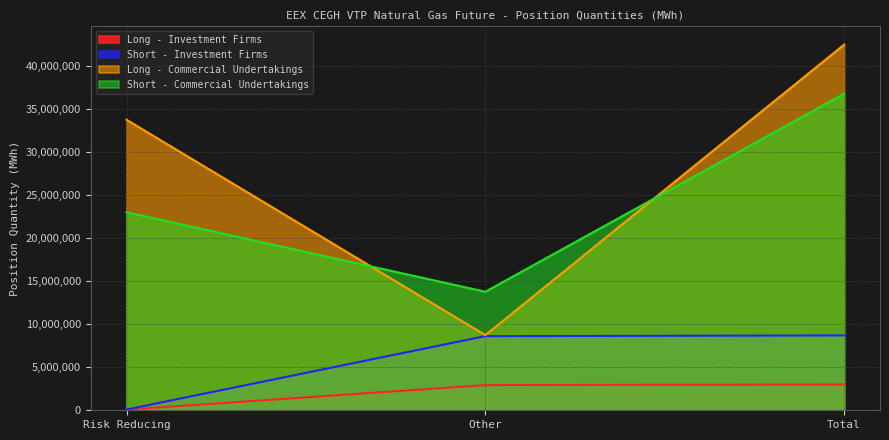

Reading right to left, what are all the values shown in this chart?

Long - Investment Firms: 3006652	2927862	78790
Short - Investment Firms: 8704884	8620884	84000
Long - Commercial Undertakings: 42521799	8738826	33782973
Short - Commercial Undertakings: 36815671	13786835	23028836